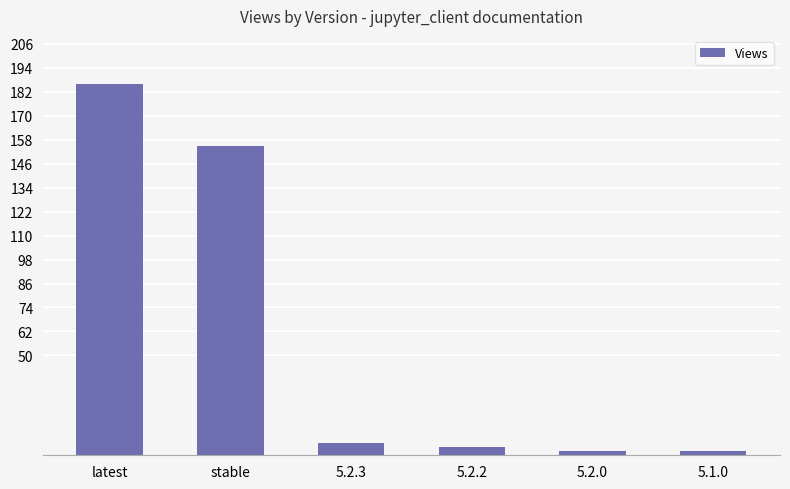

Is it true that the value at 5.2.2 is 4?

True